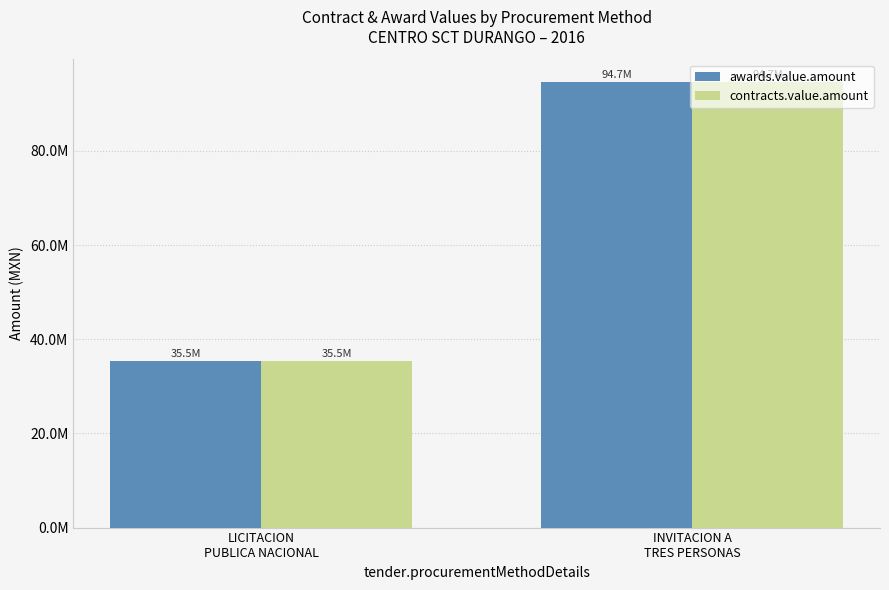

Does the chart contain any negative values?

No